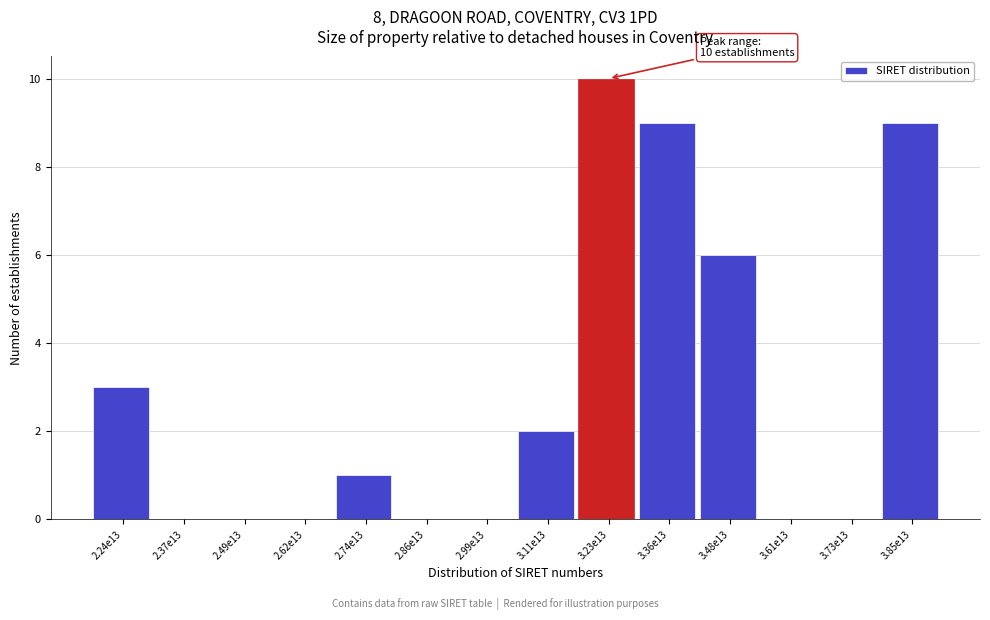

Reading left to right, what are all the values shown in this chart?

2.24e13=3	2.37e13=0	2.49e13=0	2.62e13=0	2.74e13=1	2.86e13=0	2.99e13=0	3.11e13=2	3.23e13=10	3.36e13=9	3.48e13=6	3.61e13=0	3.73e13=0	3.85e13=9